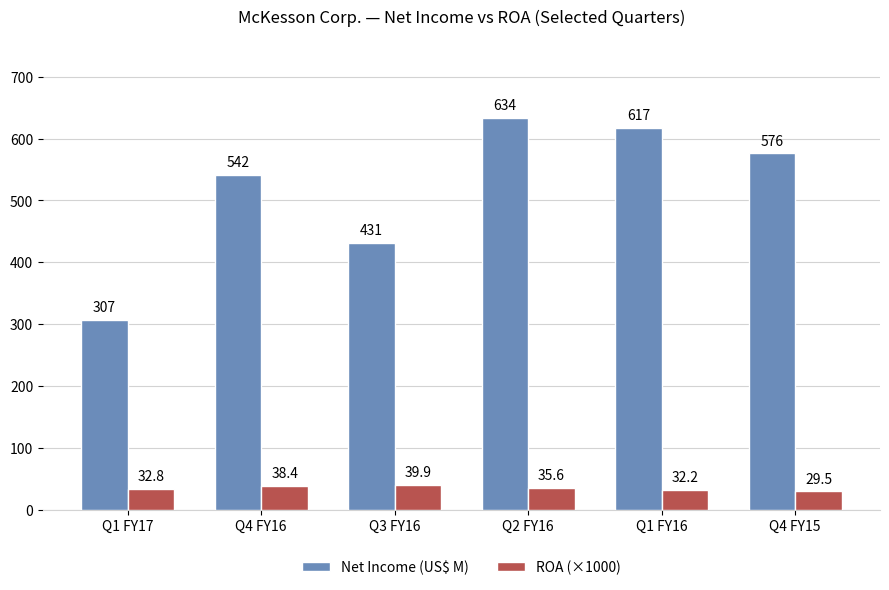

Reading right to left, extract all data points from this chart.

Net Income (US$ M): 576.0	617.0	634.0	431.0	542.0	307.0
ROA (×1000): 29.5	32.2	35.6	39.9	38.4	32.8